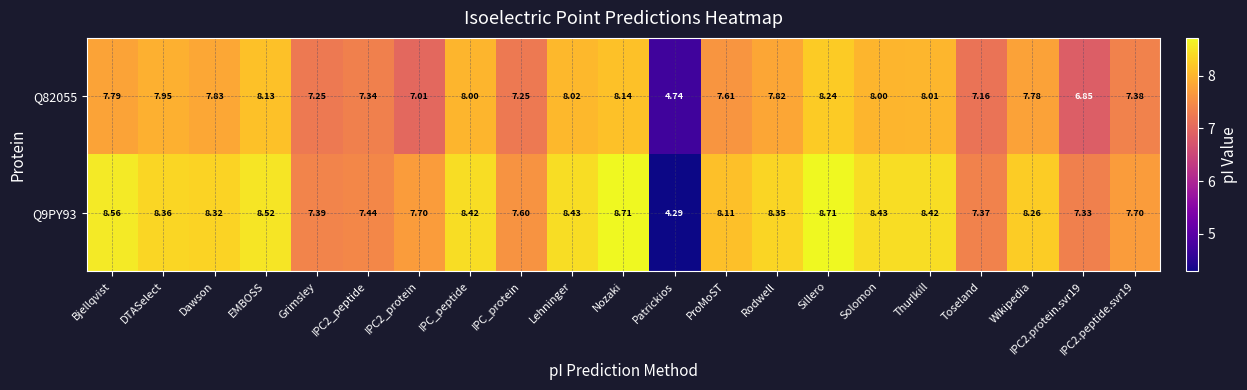

At which category is the sum across all series the highest?

Sillero